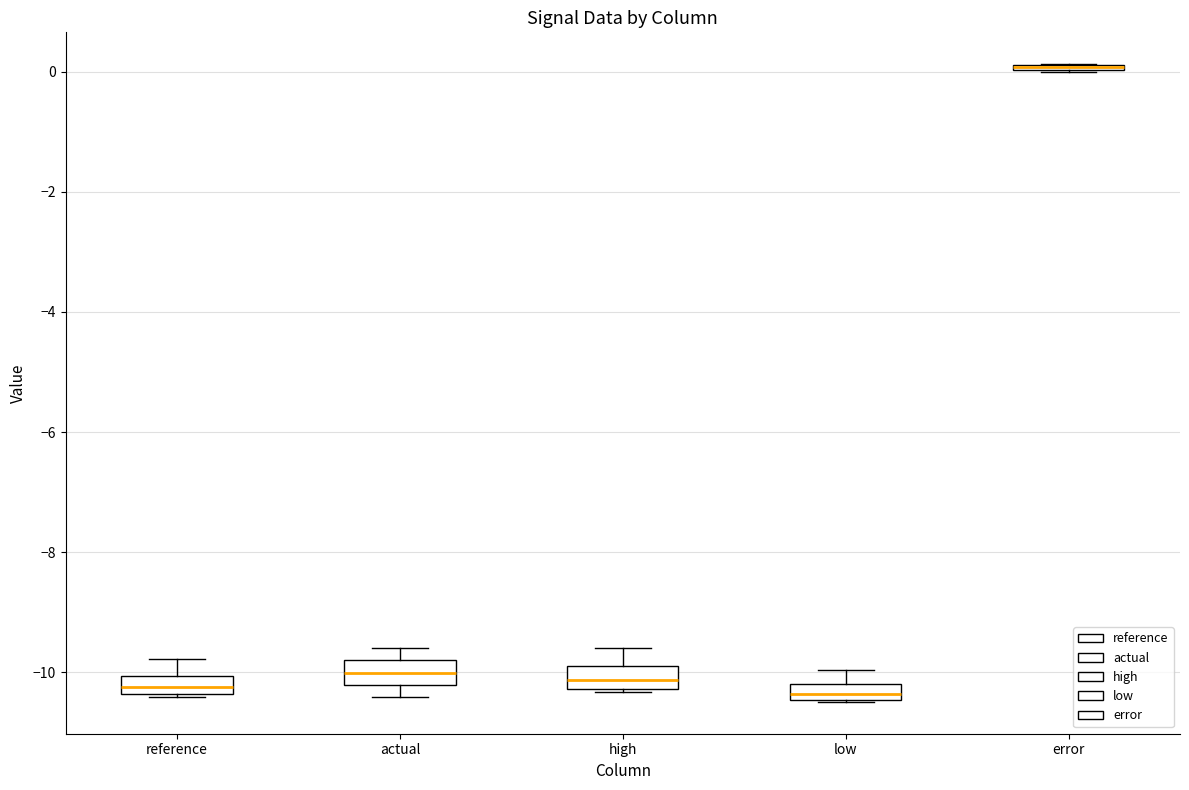

Where does the upper whisker of the box for low end on the y-axis? The values are not printed on the chart, so give them approximately, as read against the axis.

-10.0